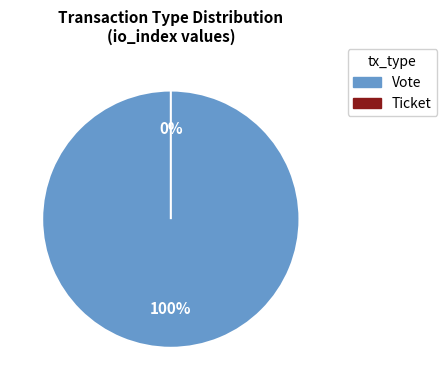

Is it true that Vote is 100% of the pie?

True